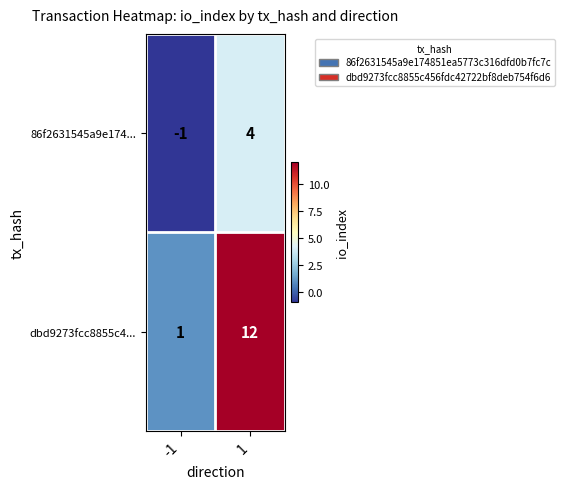

What is the maximum value for 86f2631545a9e174...?

4